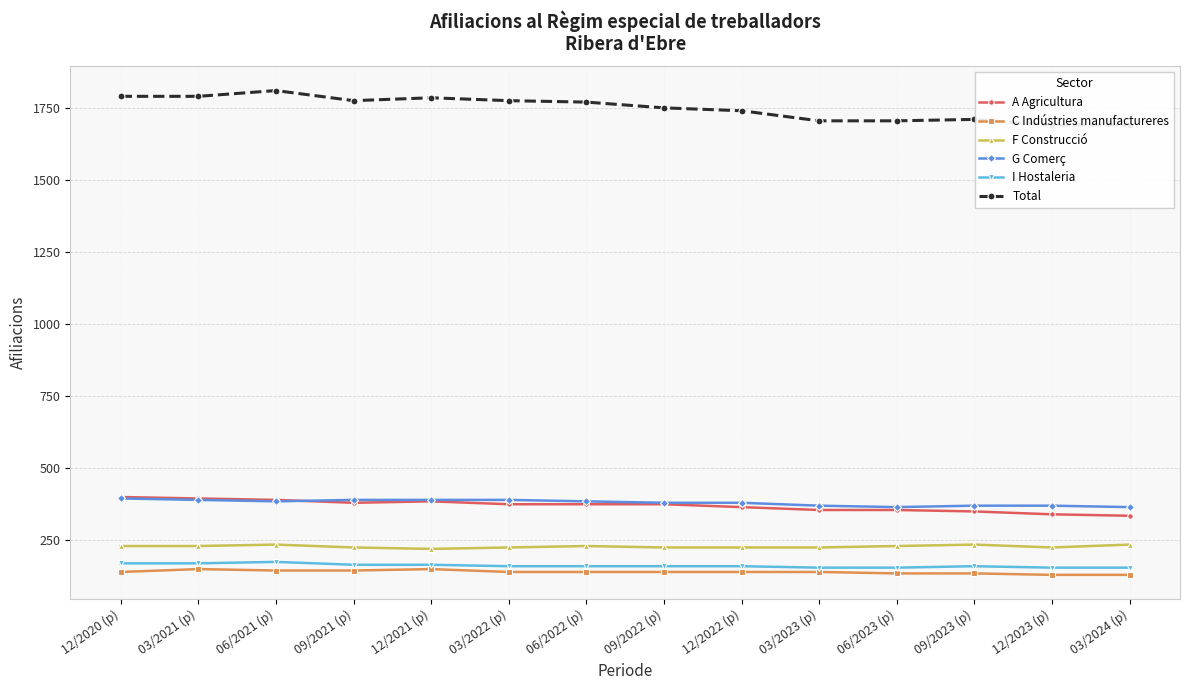

At 12/2023 (p), list the series in order from smallest to largest.

C Indústries manufactureres, I Hostaleria, F Construcció, A Agricultura, G Comerç, Total